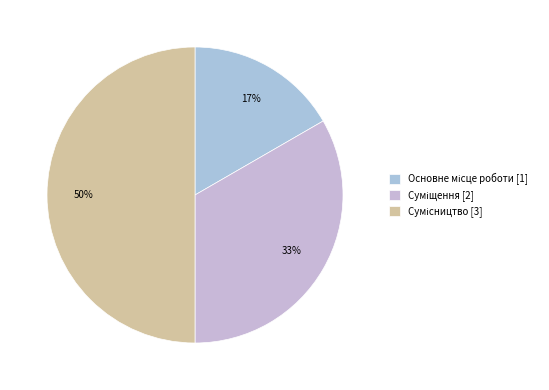

Is it true that Суміщення is 33% of the pie?

True